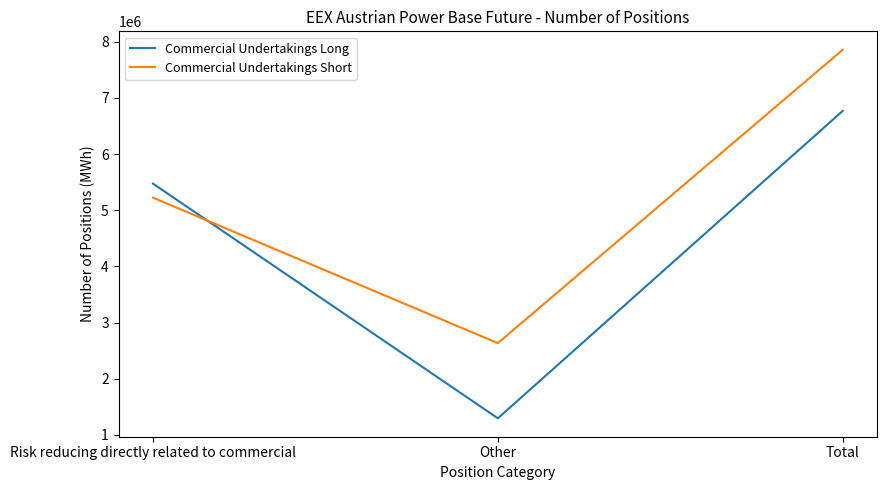

At which category is the sum across all series the highest?

Total